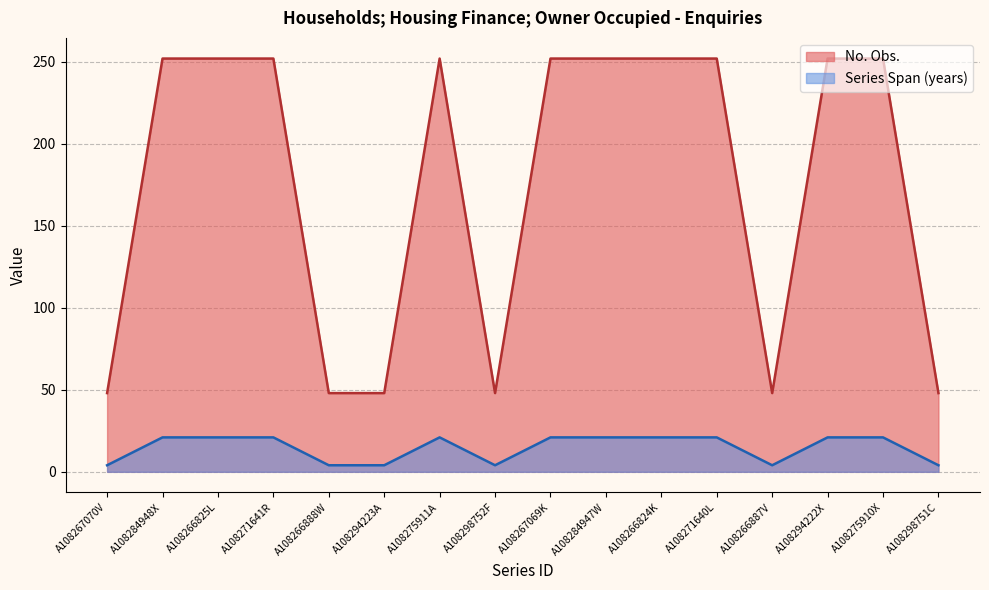

Reading left to right, extract all data points from this chart.

No. Obs.: A108267070V=48	A108284948X=252	A108266825L=252	A108271641R=252	A108266888W=48	A108294223A=48	A108275911A=252	A108298752F=48	A108267069K=252	A108284947W=252	A108266824K=252	A108271640L=252	A108266887V=48	A108294222X=252	A108275910X=252	A108298751C=48
$ Millions / Count: A108267070V=4	A108284948X=21	A108266825L=21	A108271641R=21	A108266888W=4	A108294223A=4	A108275911A=21	A108298752F=4	A108267069K=21	A108284947W=21	A108266824K=21	A108271640L=21	A108266887V=4	A108294222X=21	A108275910X=21	A108298751C=4